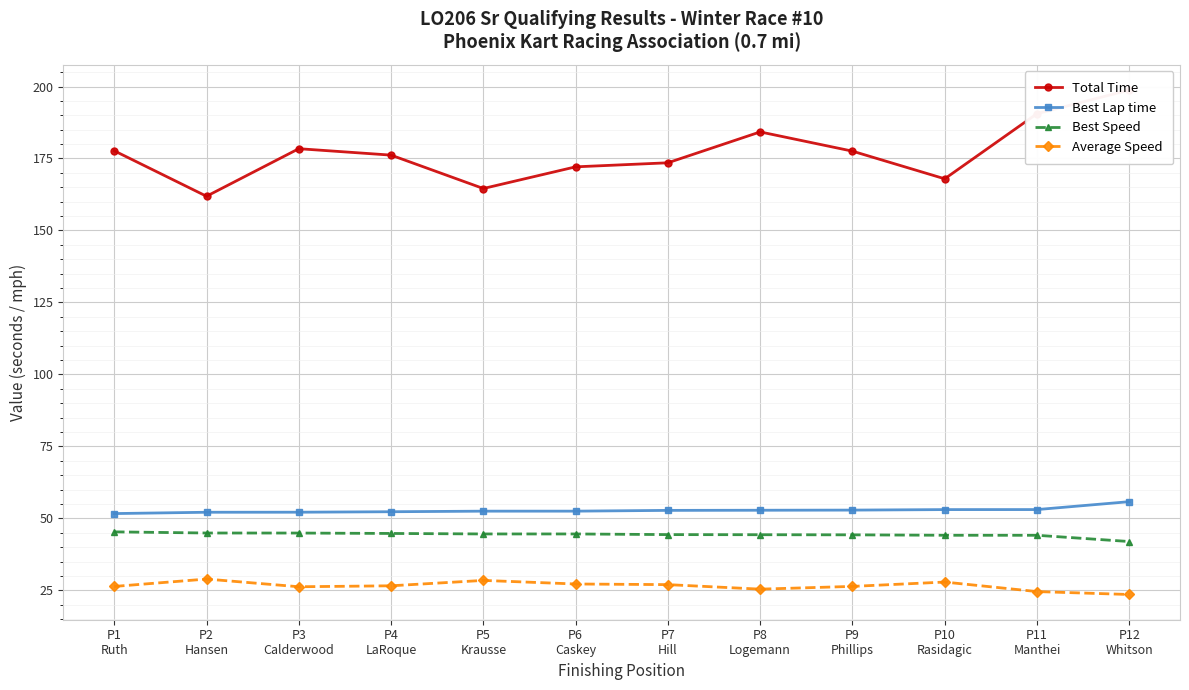

True or false: Average Speed and Best Speed intersect in this chart.

False